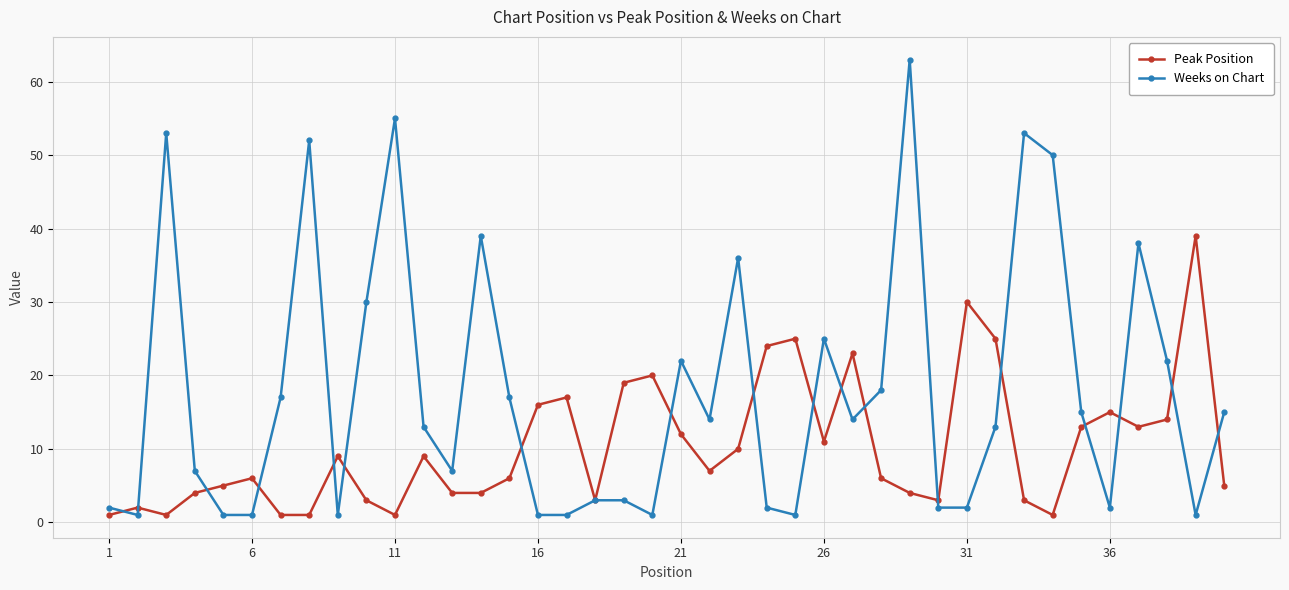

What is the difference between the second highest and minimum values in the Peak Position series?

29